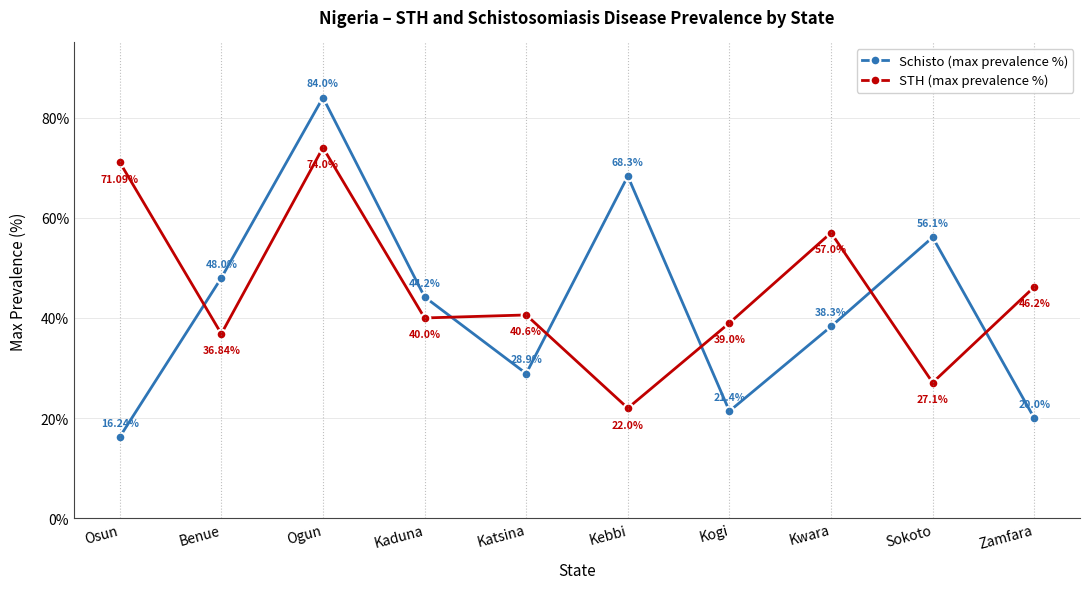

What is the spread (max minus min) of values at Kwara?

18.7